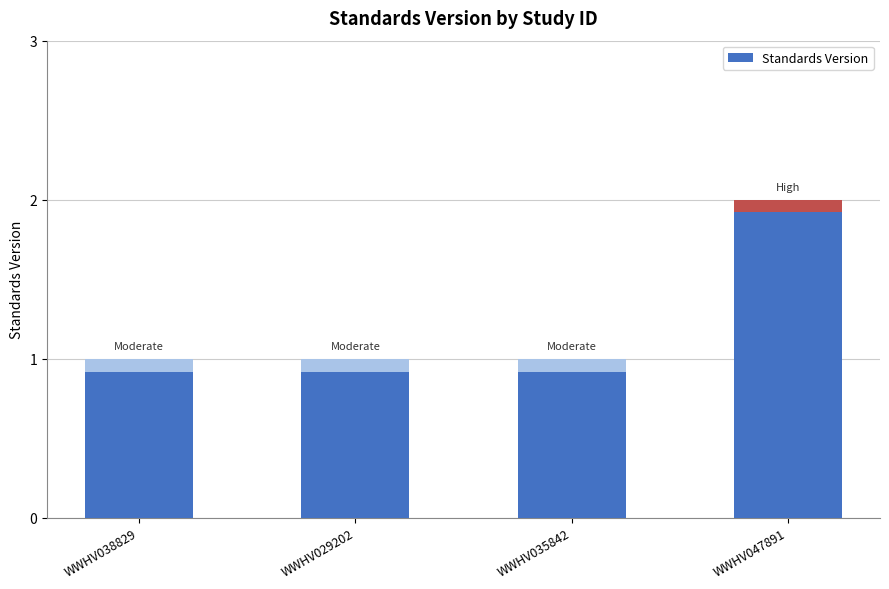

What is the sum of the values at WWHV047891 and WWHV029202?

3